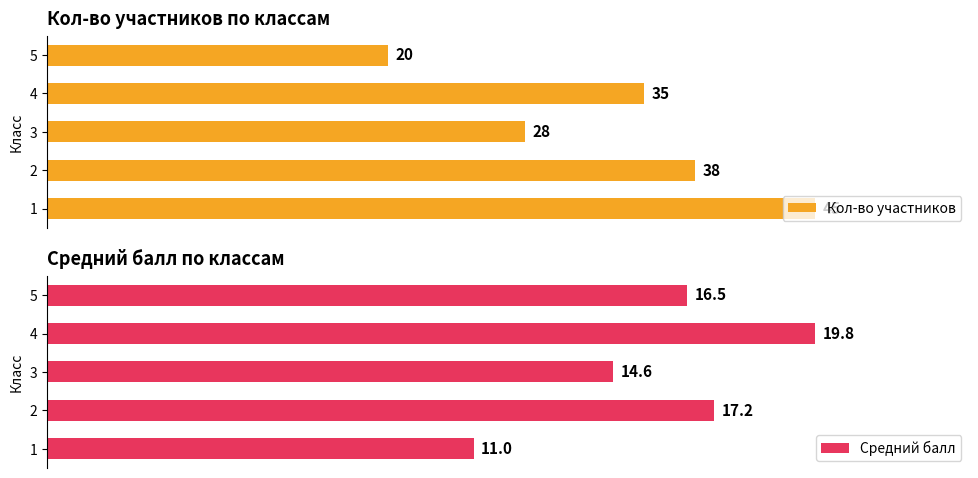

Rank the series at 40 from lowest to highest value.

Средний балл, Кол-во участников